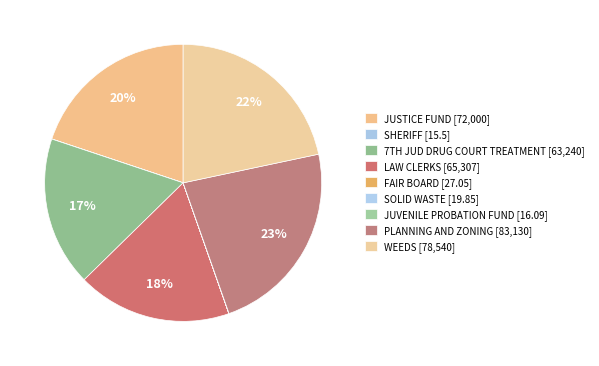

To the nearest percent, what portion does JUSTICE FUND represent?

20%